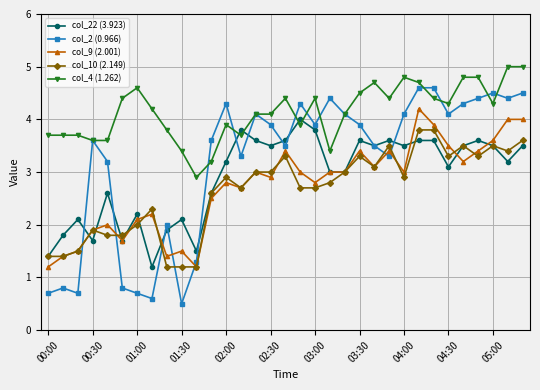

What is the value of the col_22 (3.923) point at the 9th from the left?

1.9